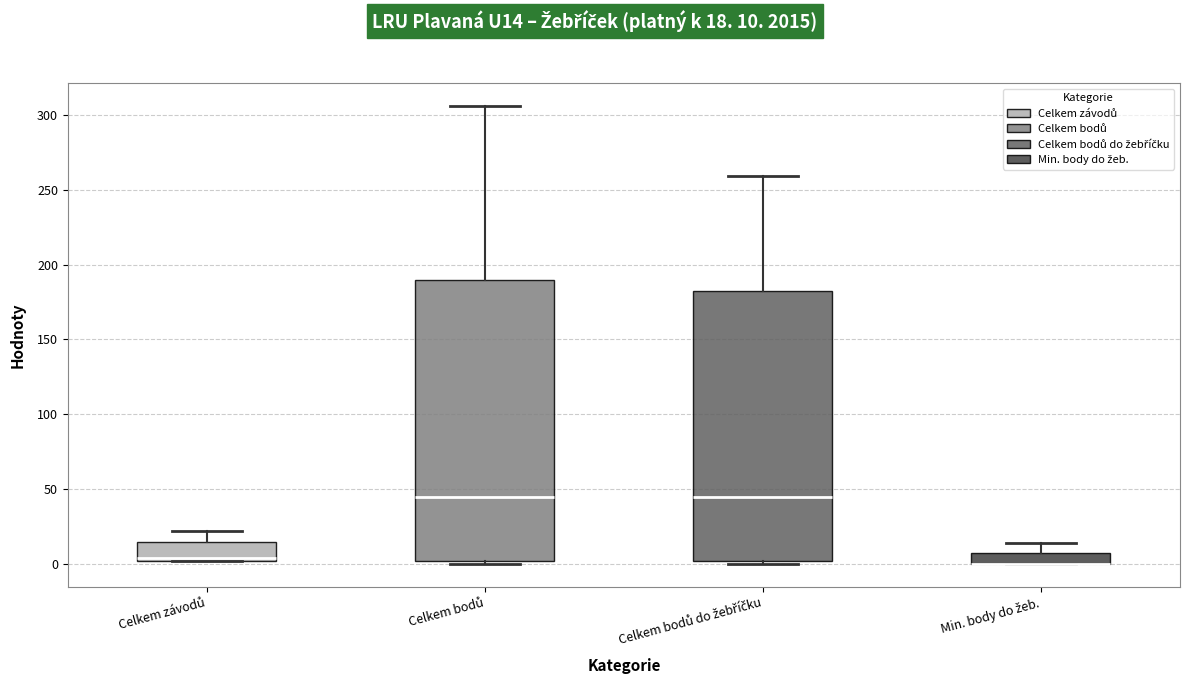

Reading left to right, transcribe this box plot: for each box, give where its median line is, the range the box spans, and where its two whiskers end, as read against the y-axis. The values are not printed on the chart, so give them approximately, as read against the axis.

Celkem závodů: median 5, box 0 to 15, whiskers 0 to 20
Celkem bodů: median 45, box 0 to 190, whiskers 0 (just below the box's lower edge) to 305
Celkem bodů do žebříčku: median 45, box 0 to 185, whiskers 0 (just below the box's lower edge) to 260
Min. body do žeb.: median 0 (drawn on the box's lower edge), box 0 to 10, whiskers 0 to 15